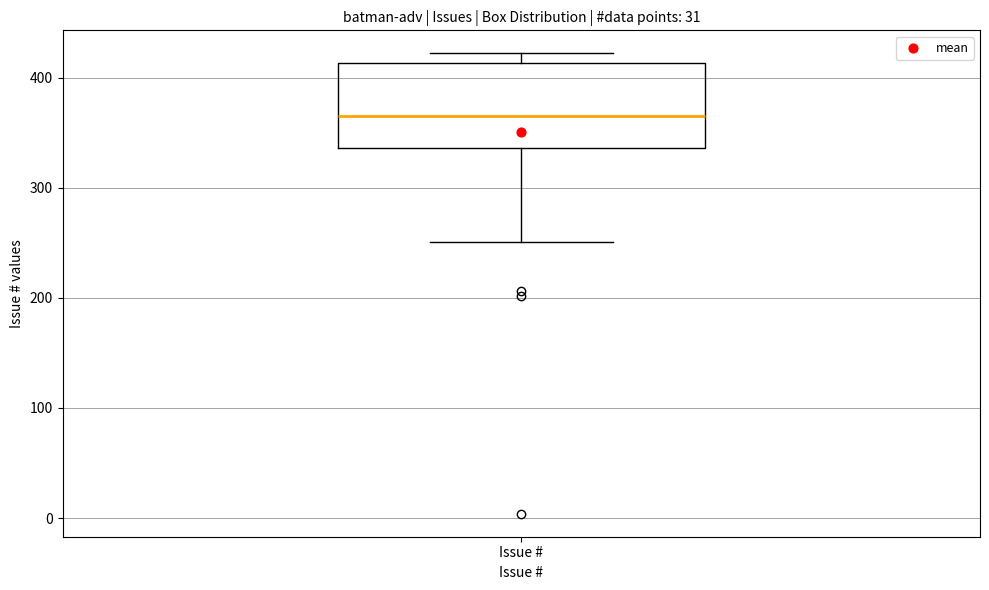

Where does the lower whisker of the box for Issue # end on the y-axis? The values are not printed on the chart, so give them approximately, as read against the axis.

250